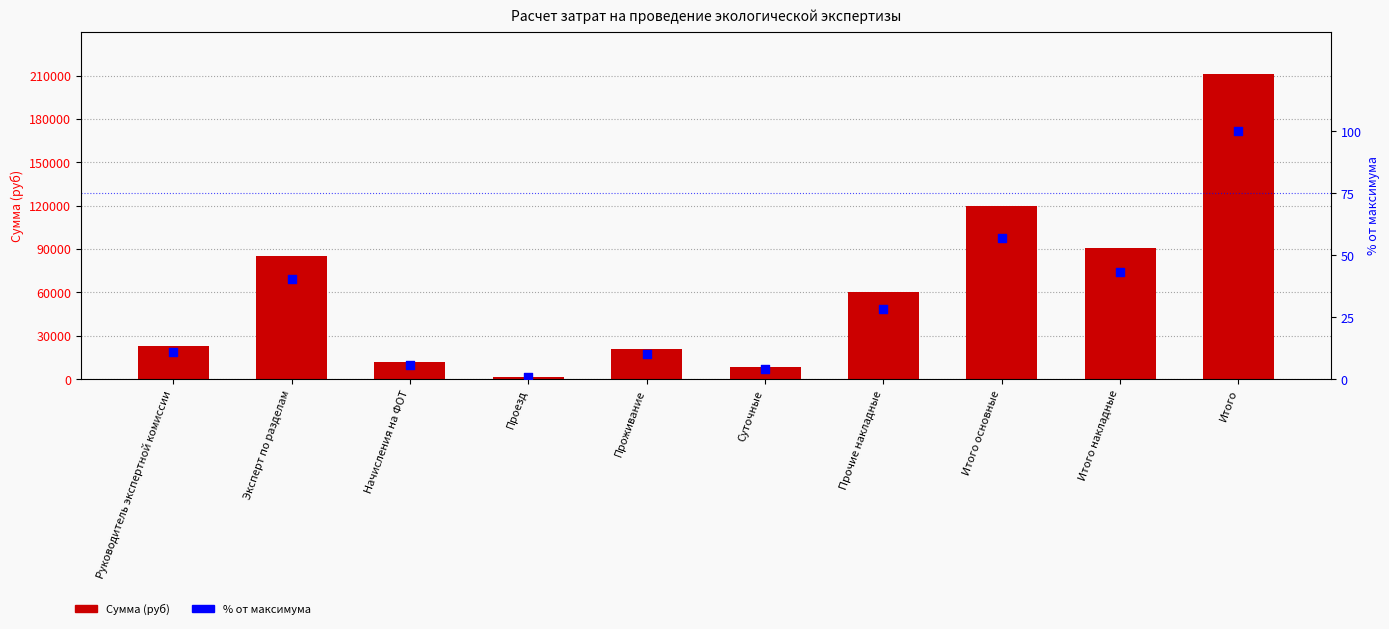

At how many categories does at least one series exceed 20124?

7